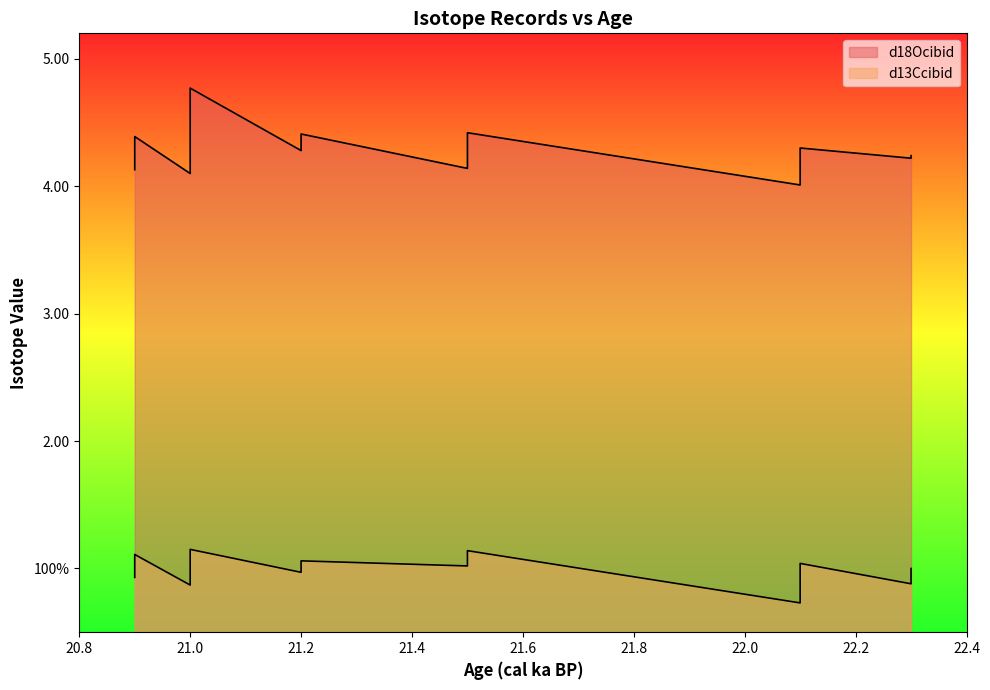

Between 21.0 and 20.9, which series saw the biggest shift?

d13Ccibid